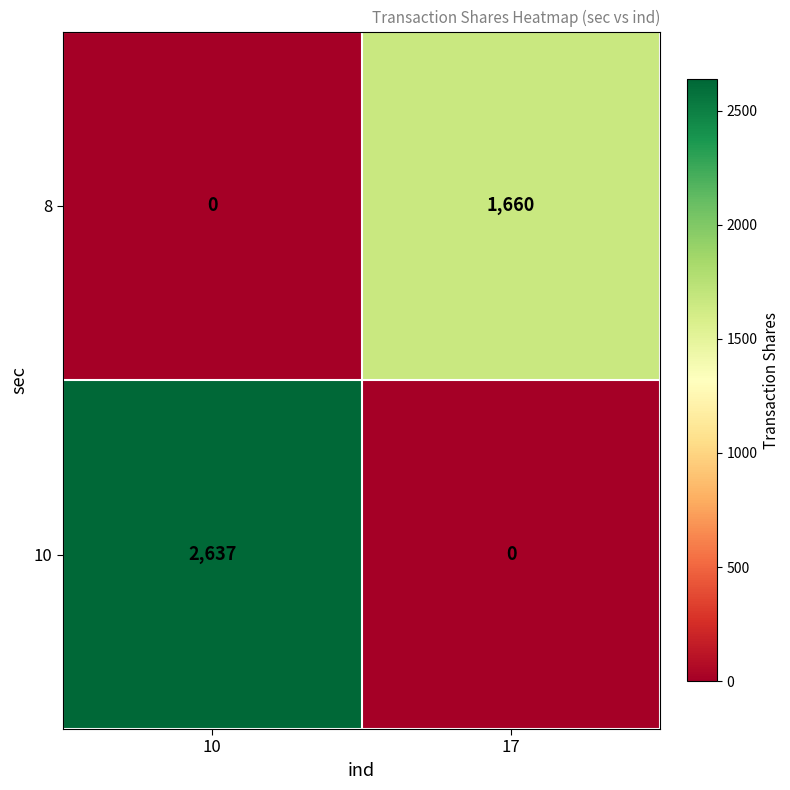

Where is 8 nearest to the value 830?

10